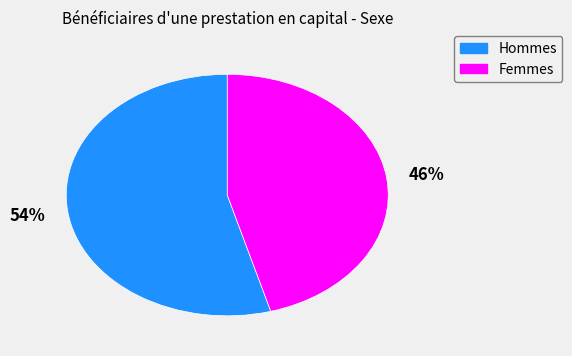

Which has a higher value, Femmes or Hommes?

Hommes